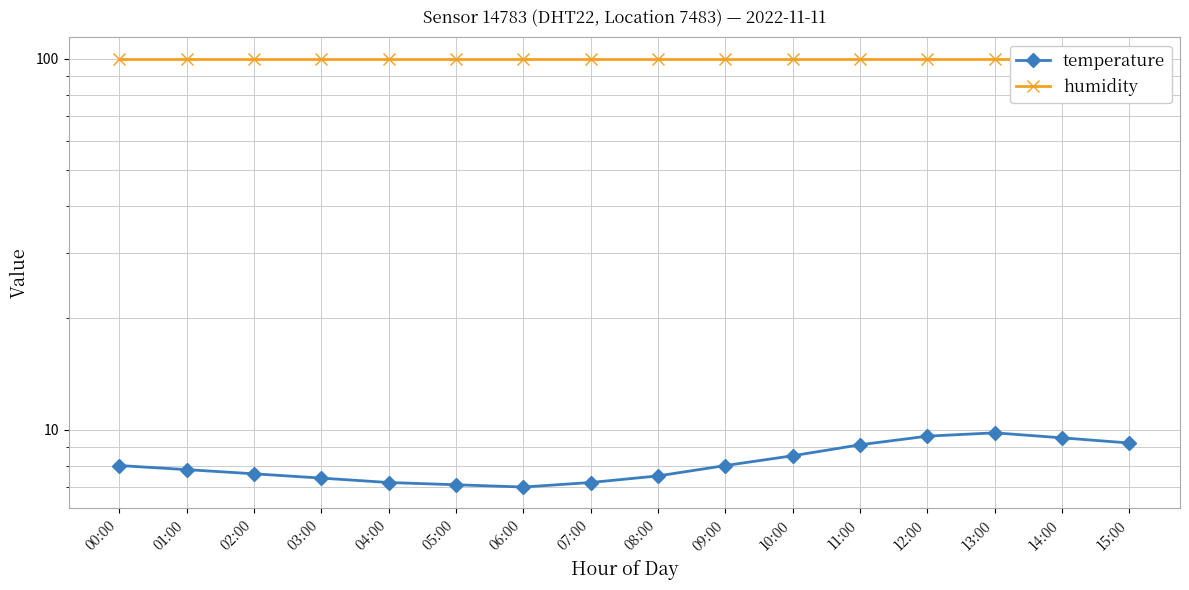

At which category does the chart reach its peak across all series?

00:00